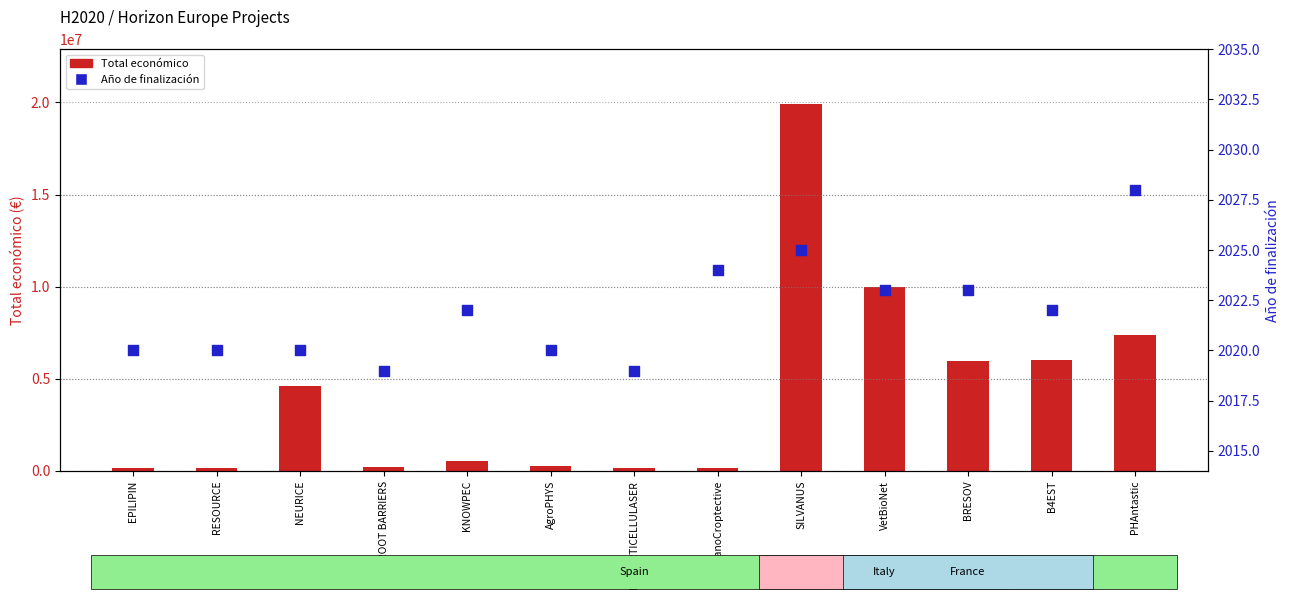

What are all the series names shown in the legend?

Total económico, Año de finalización